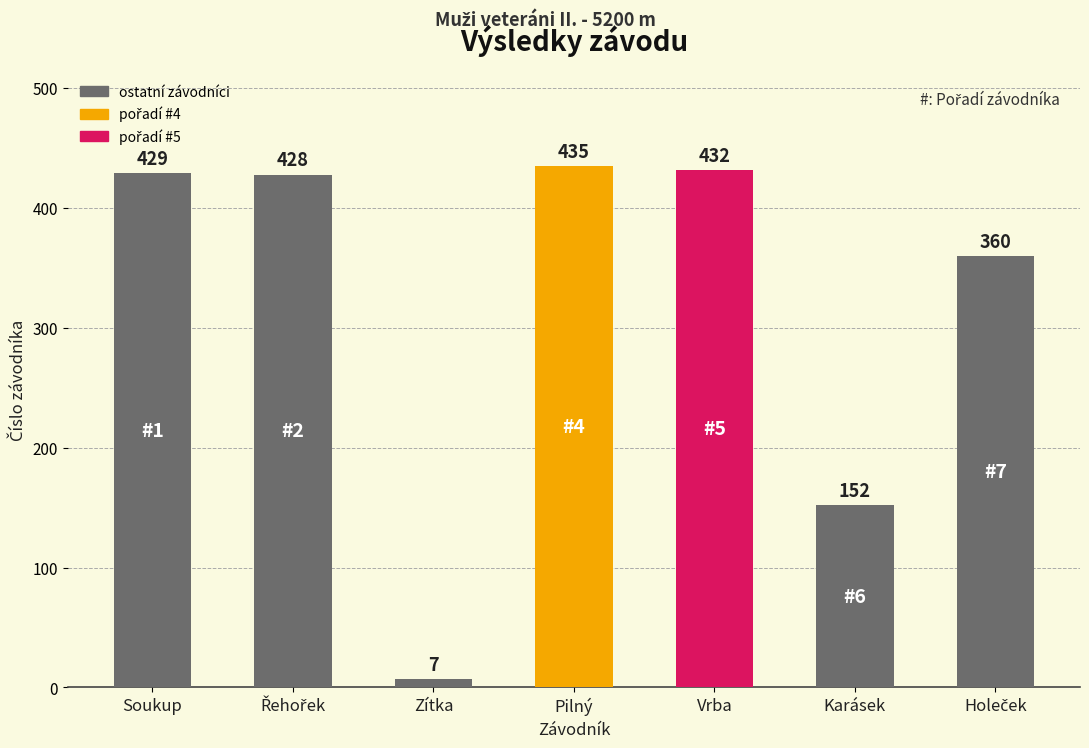

Approximately how many times larger is the value at Karásek compared to Soukup?

0.4